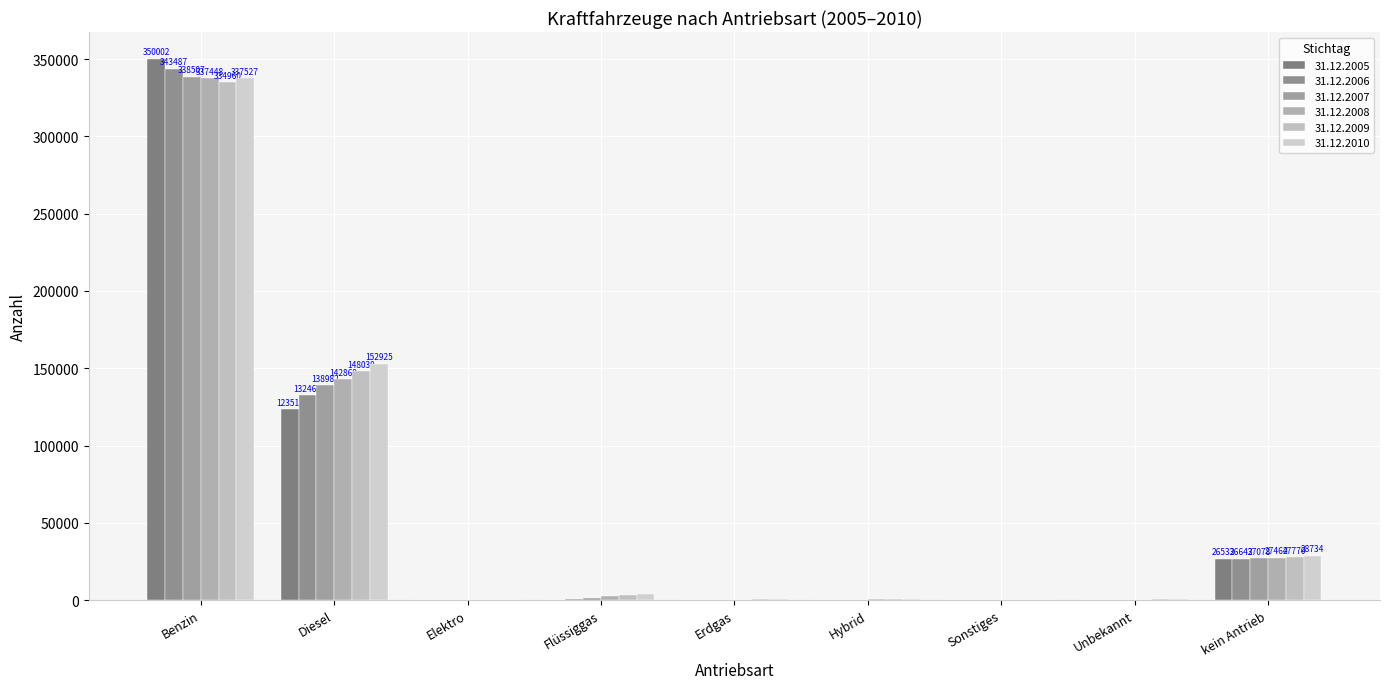

At which category is the sum across all series the highest?

Benzin